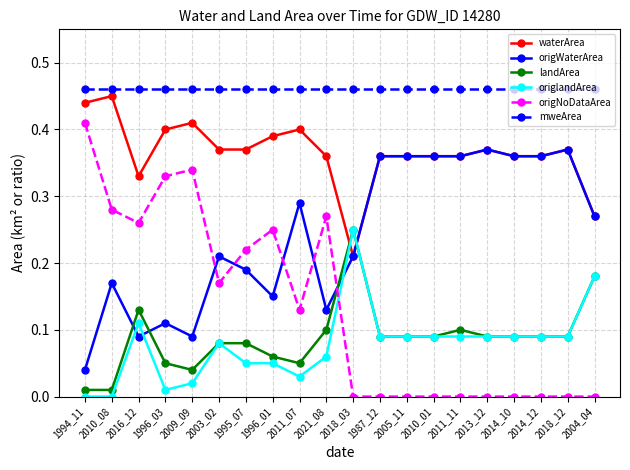

The origWaterArea series shows 0.6 at 2014_10. True or false?

False